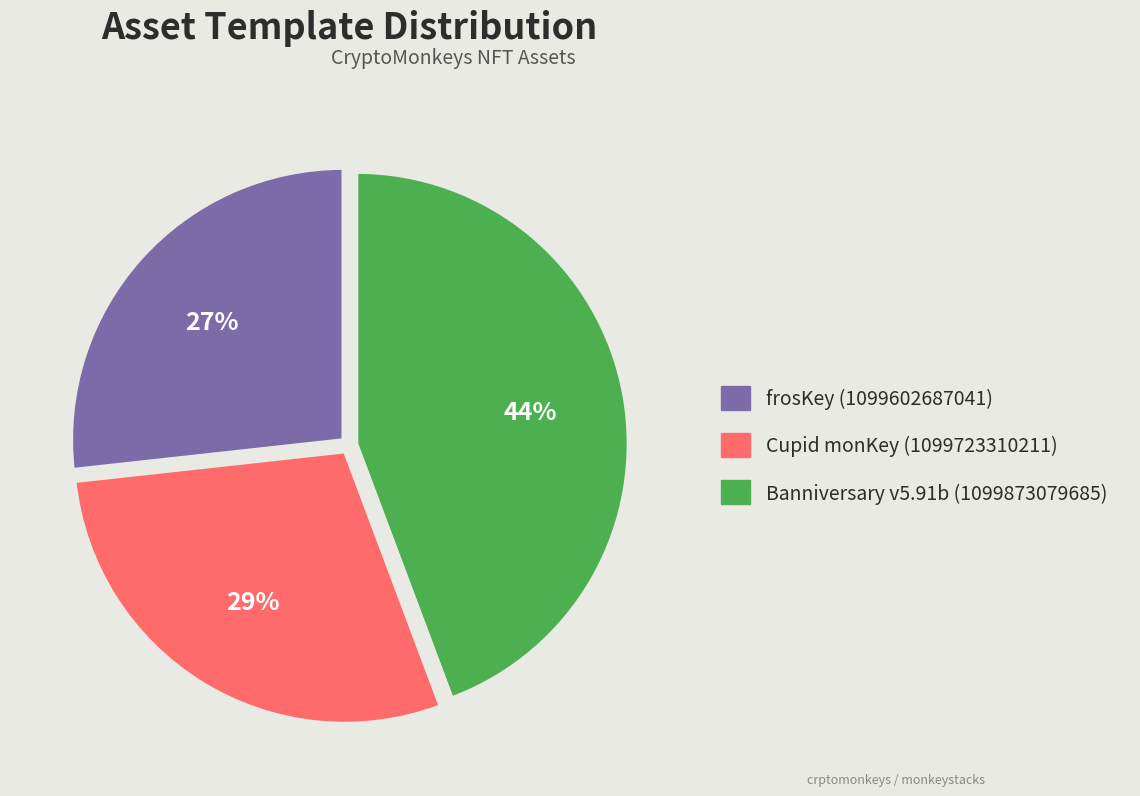

To the nearest percent, what portion does Banniversary v5.91b (1099873079685) represent?

44%